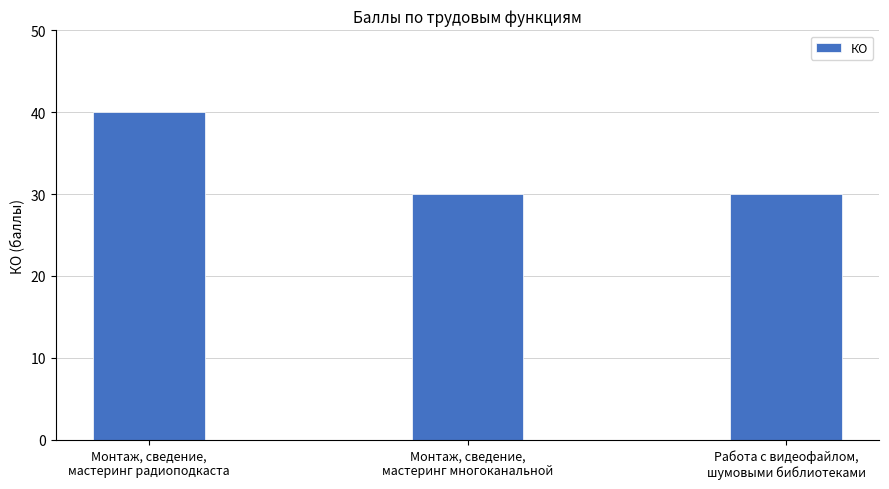

Reading left to right, list all the values displayed in this chart.

Монтаж, сведение,
мастеринг радиоподкаста=40	Монтаж, сведение,
мастеринг многоканальной=30	Работа с видеофайлом,
шумовыми библиотеками=30